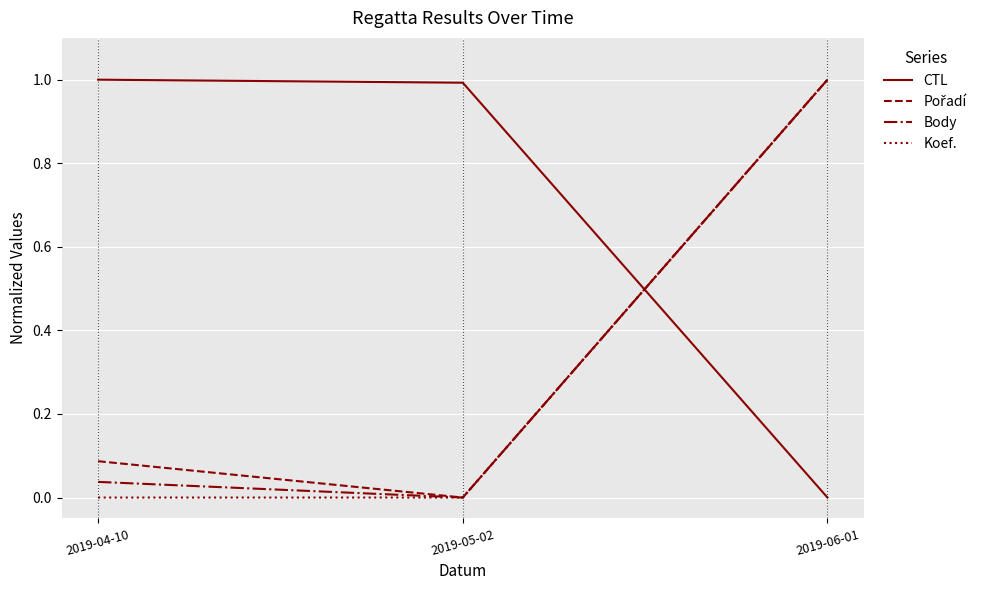

What position from the right is 2019-05-02?

2